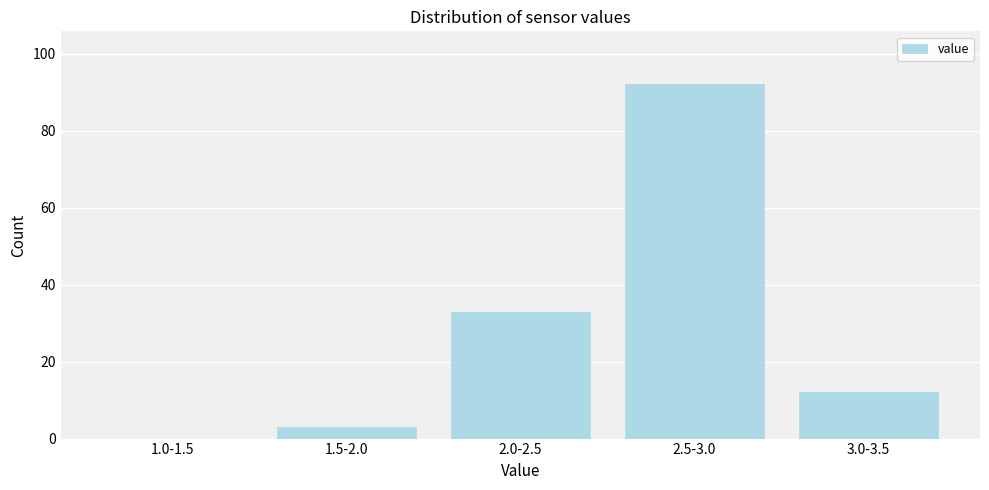

Reading right to left, transcribe all the data shown in this chart.

3.0-3.5=12	2.5-3.0=92	2.0-2.5=33	1.5-2.0=3	1.0-1.5=0